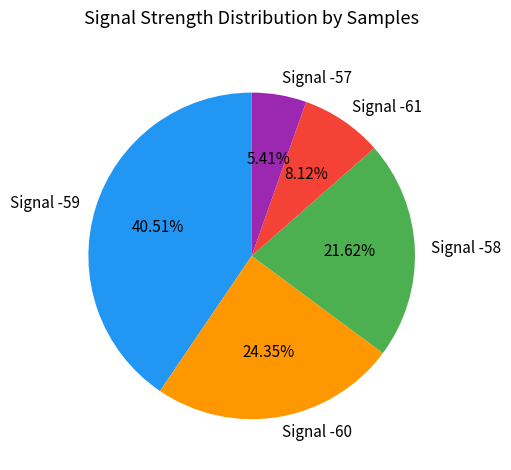

What is the ratio of the value at Signal -59 to the value at Signal -60?

1.7